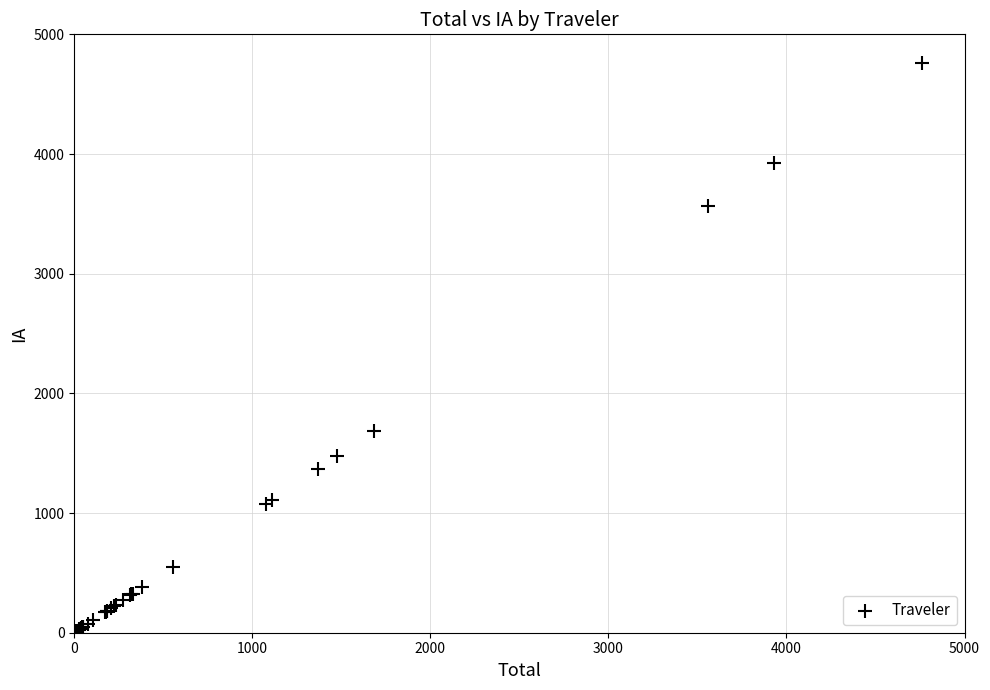

What Y value in the scatter plot is closest to 2382?

1682.8